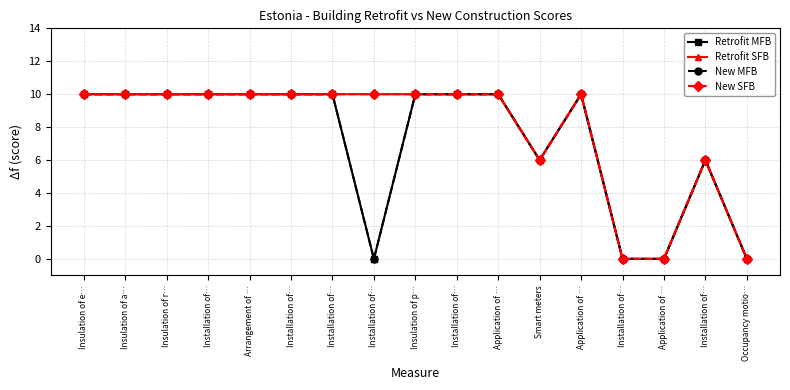

Does the chart have visible grid lines?

Yes